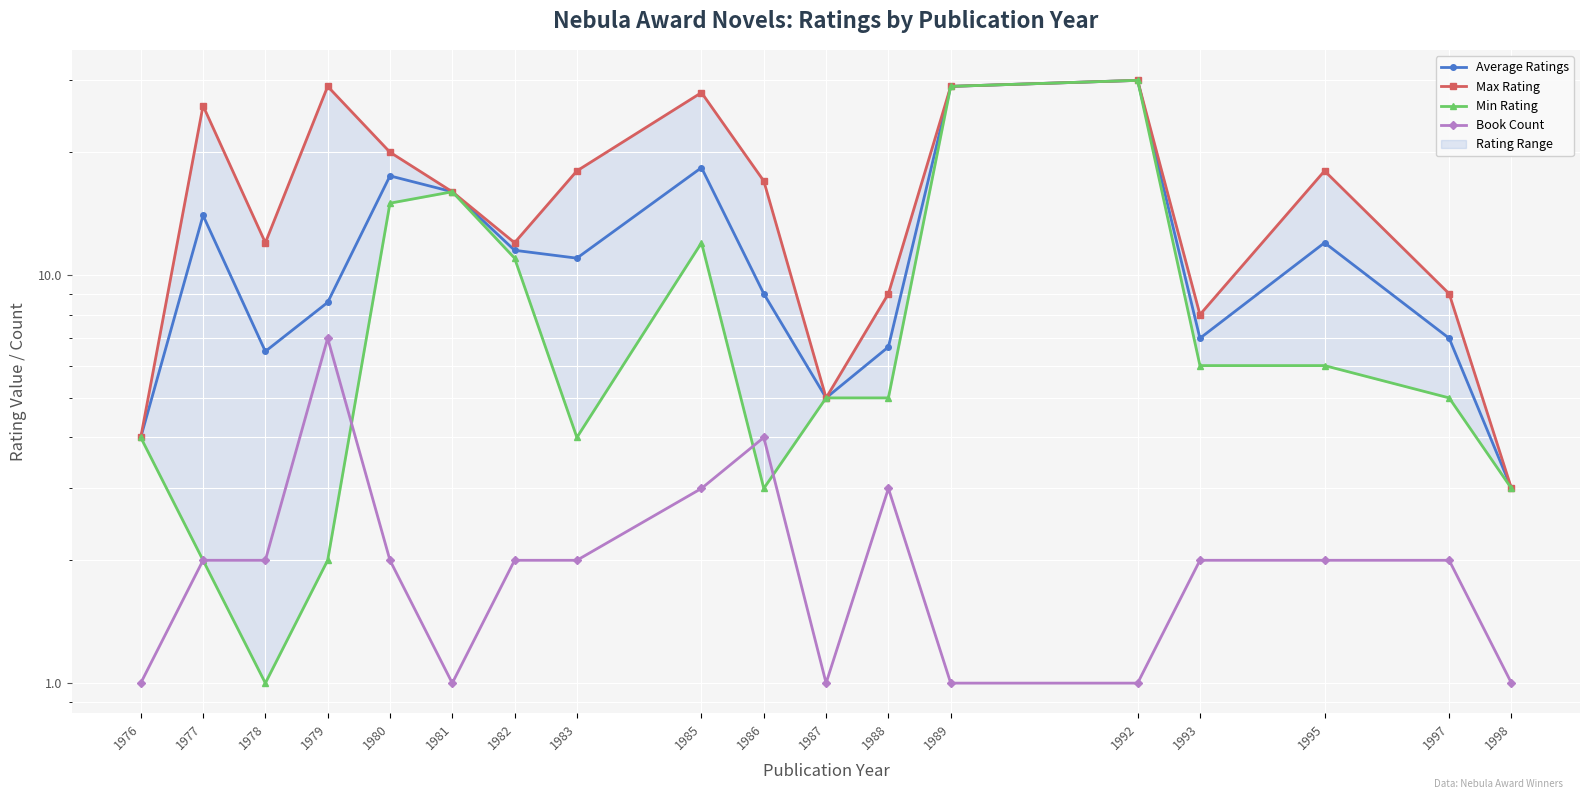

What is the difference between the maximum and second lowest values in the Book Count series?

6.0